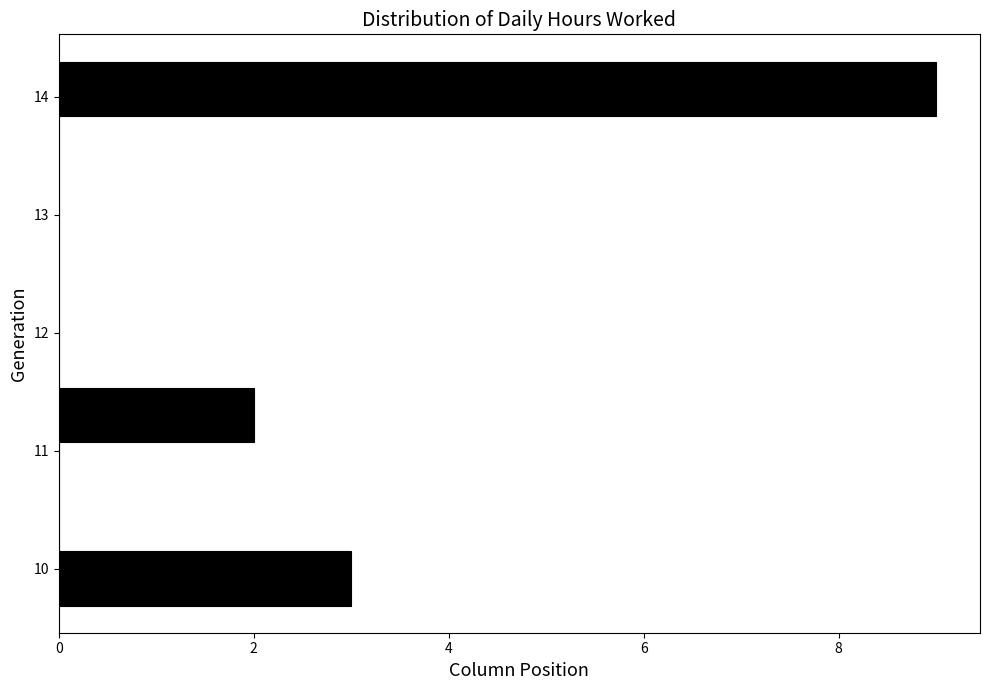

How long is the bar that spans 9.7 to 10.2 on the y-axis? Neither the bar edges nor the lengths are printed on the chart, so give them approximately, as read against the axes.

3